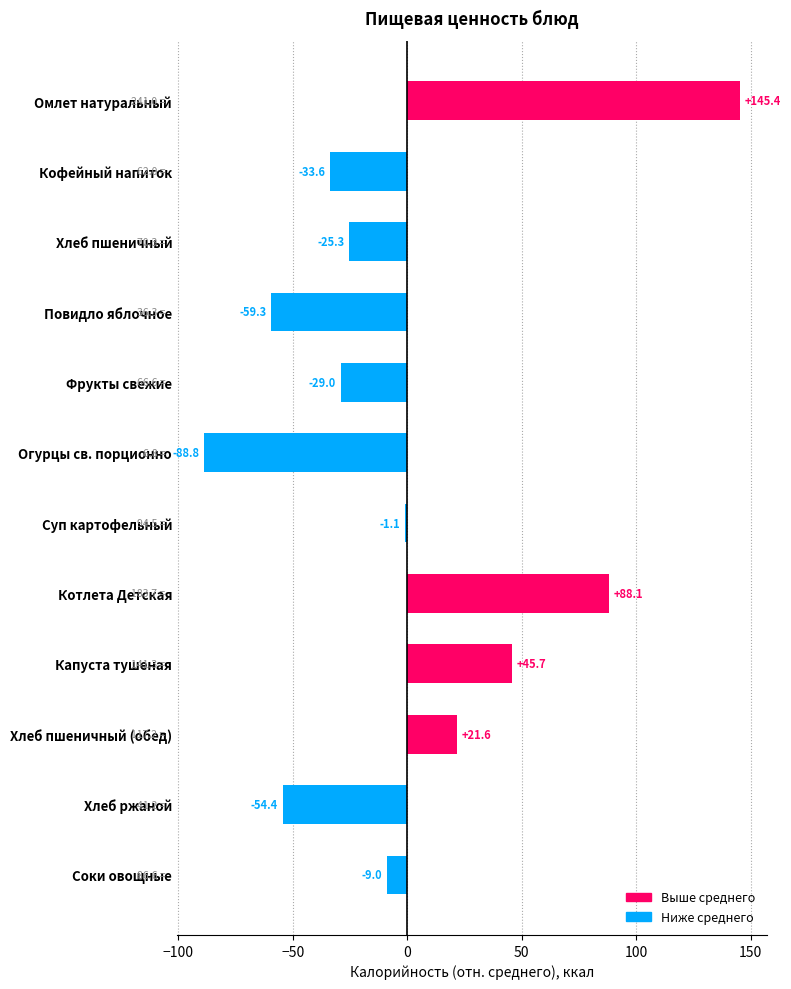

Rank the categories by value from highest to lowest.

Омлет натуральный, Котлета Детская, Капуста тушеная, Хлеб пшеничный (обед), Суп картофельный, Соки овощные, Хлеб пшеничный, Фрукты свежие, Кофейный напиток, Хлеб ржаной, Повидло яблочное, Огурцы св. порционно